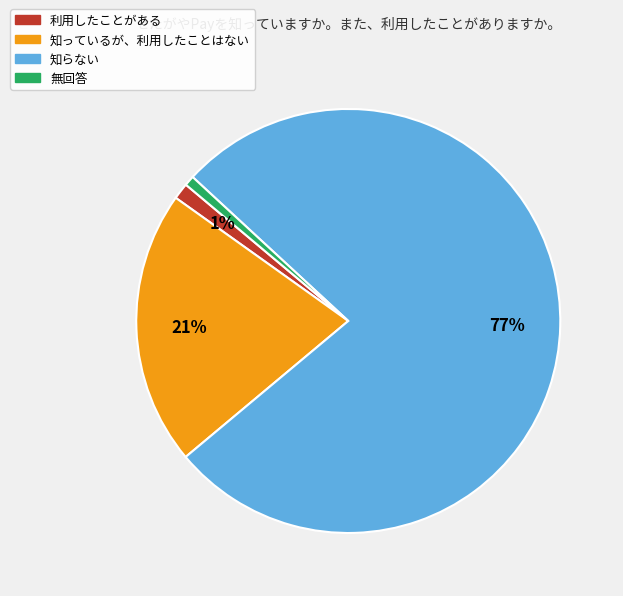

Is the sum of 利用したことがある and 知らない greater than half?

Yes